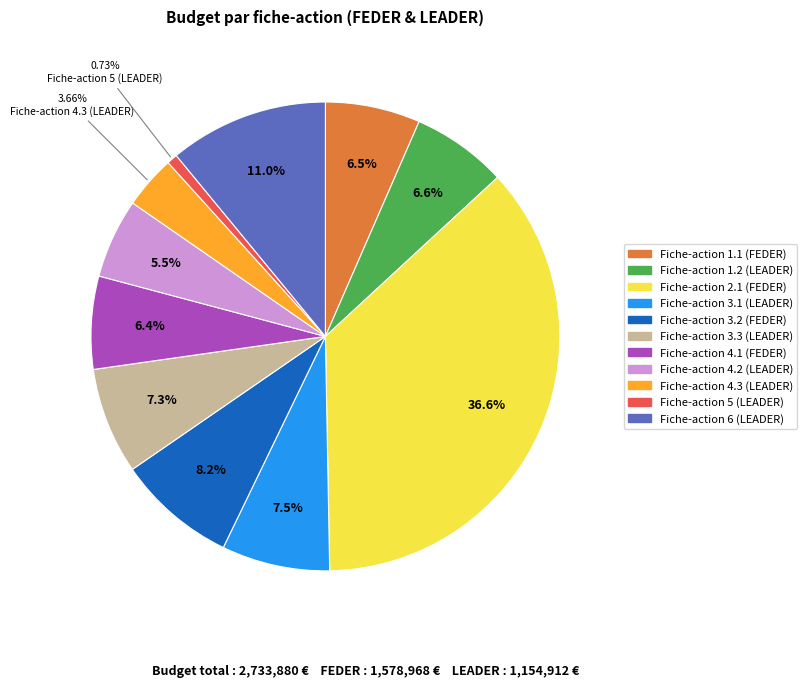

To the nearest percent, what is the difference between the Fiche-action 3.1 (LEADER) and Fiche-action 5 (LEADER) slice percentages?

7%